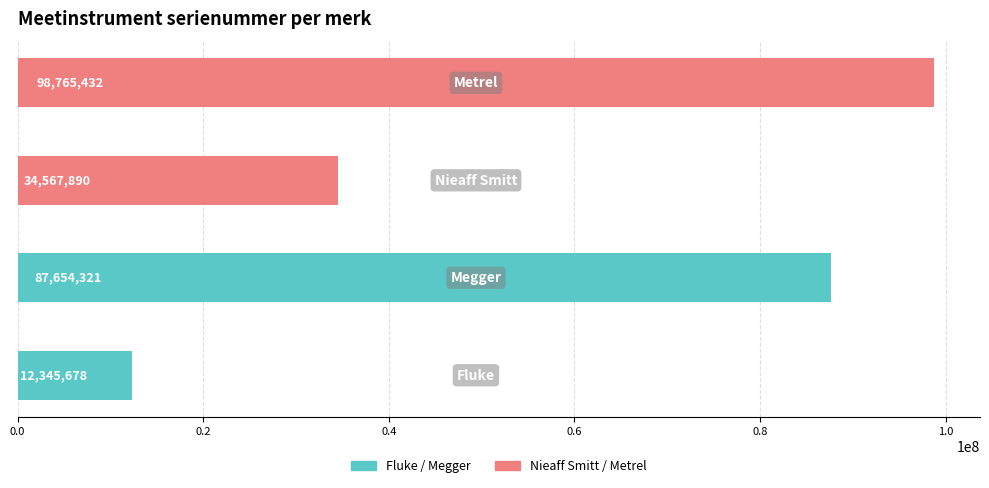

What is the maximum value shown in the chart?

98765432